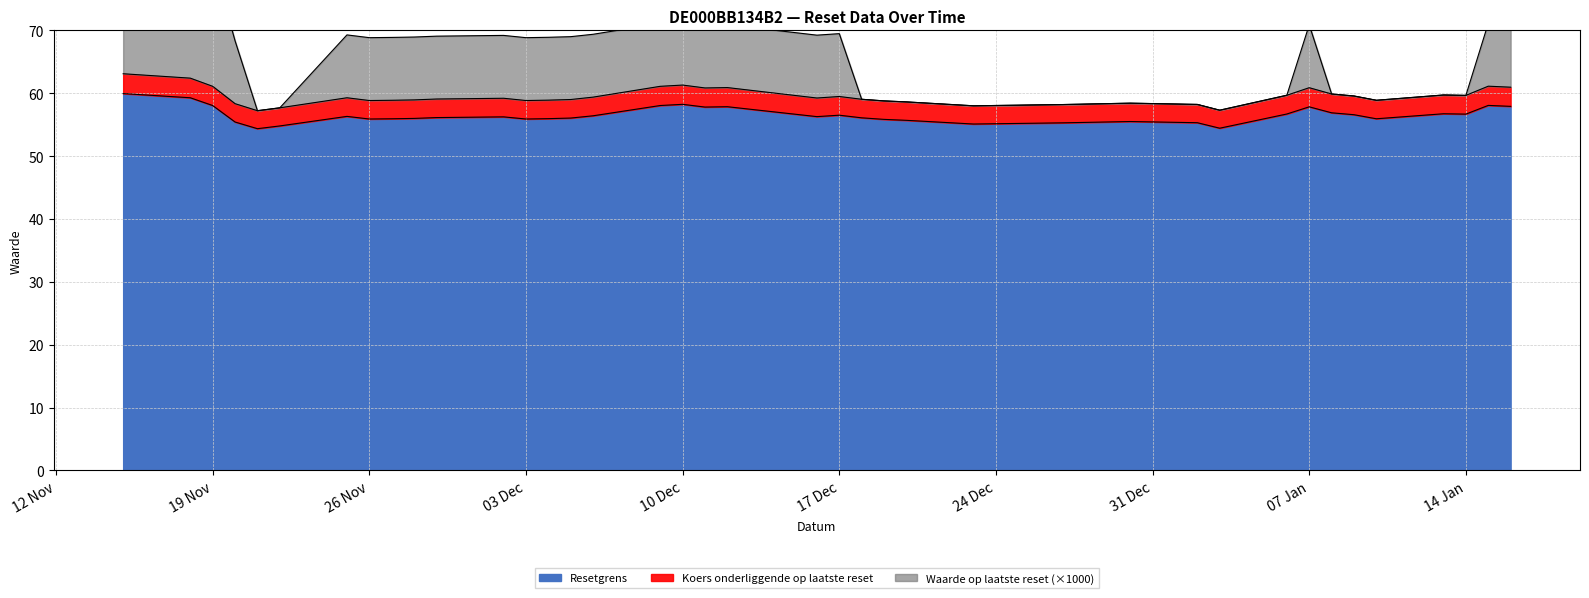

What are all the series names shown in the legend?

Resetgrens, Koers onderliggende op laatste reset, Waarde op laatste reset